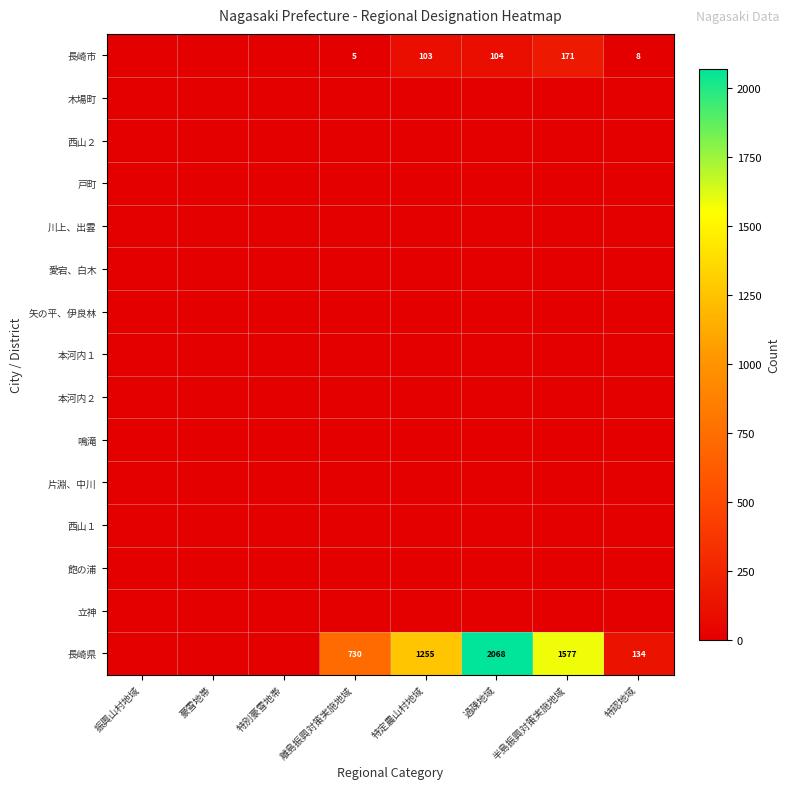

Is it true that 長崎県 equals 782 at 特定農山村地域?

False